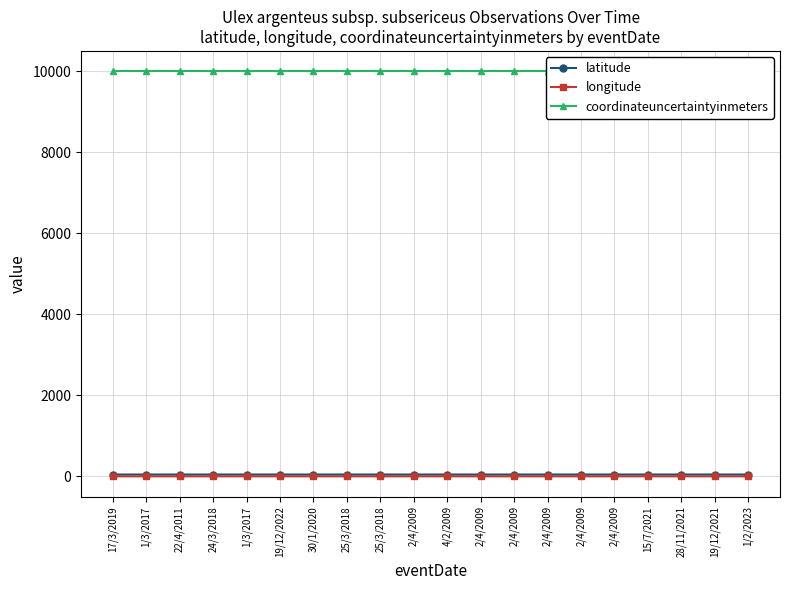

Which series has the largest range (max minus min)?

longitude